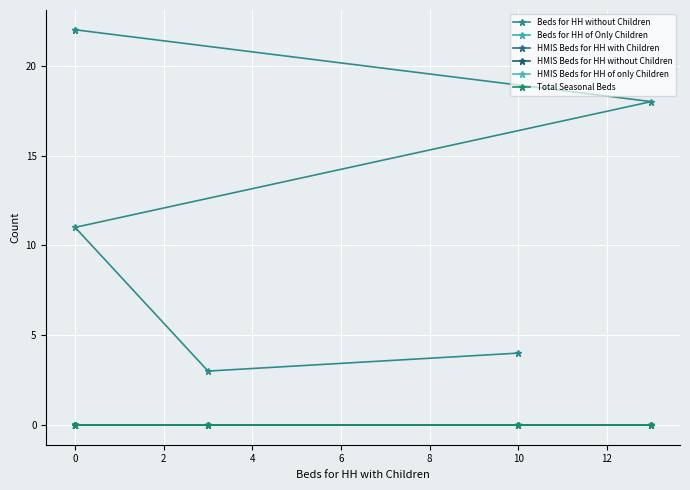

How many lines are shown in the chart?

6